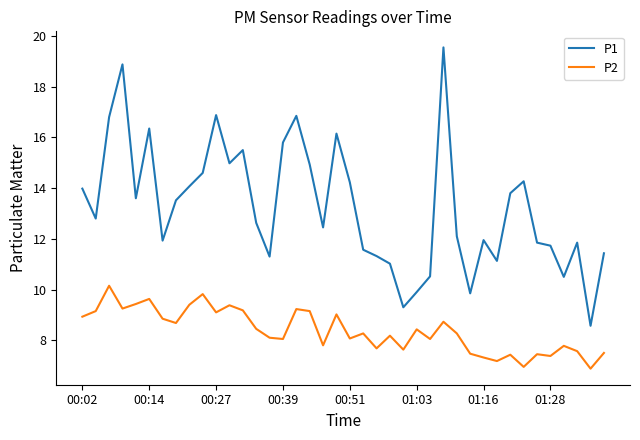

What is the maximum value for P2?

10.2